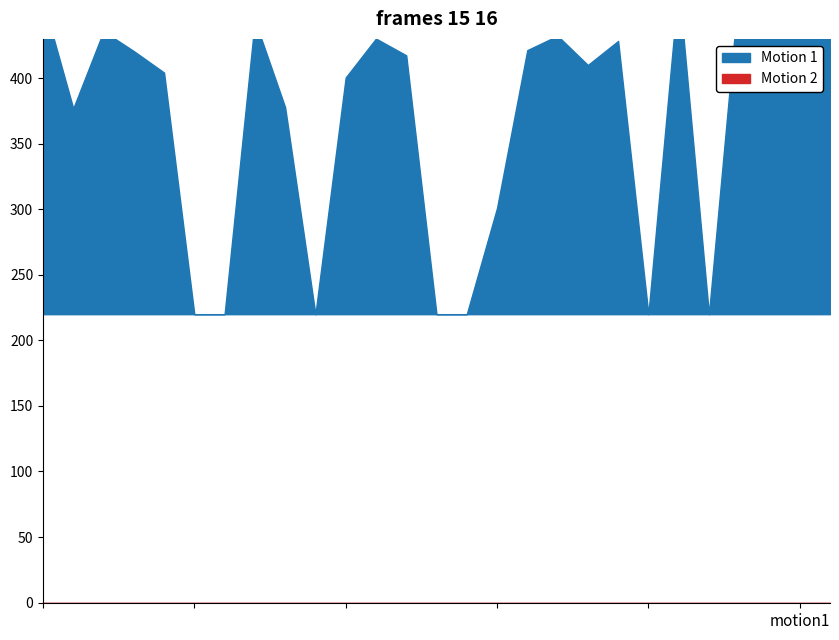

True or false: Motion 1 has more than 1 points higher than both neighbors.

True